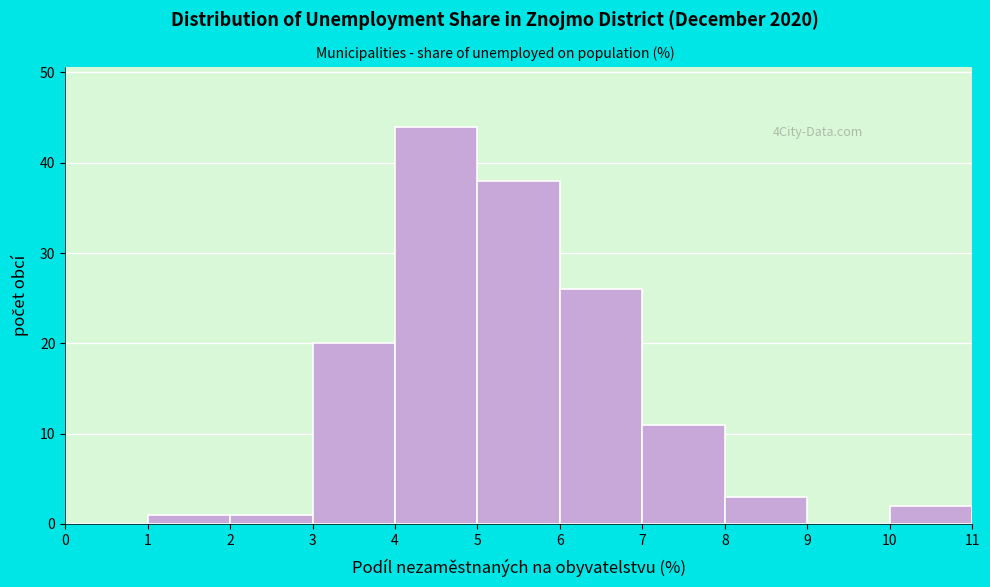

Which range on the x-axis has the tallest bar?

4 to 5